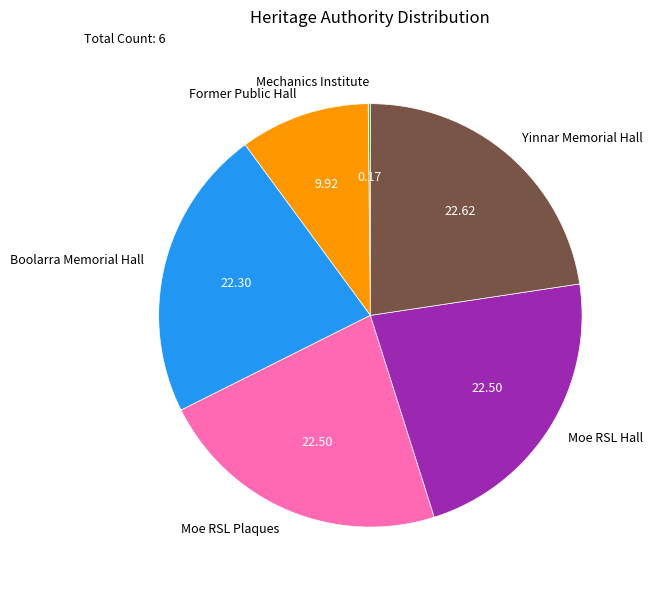

Does any single category account for the majority?

No